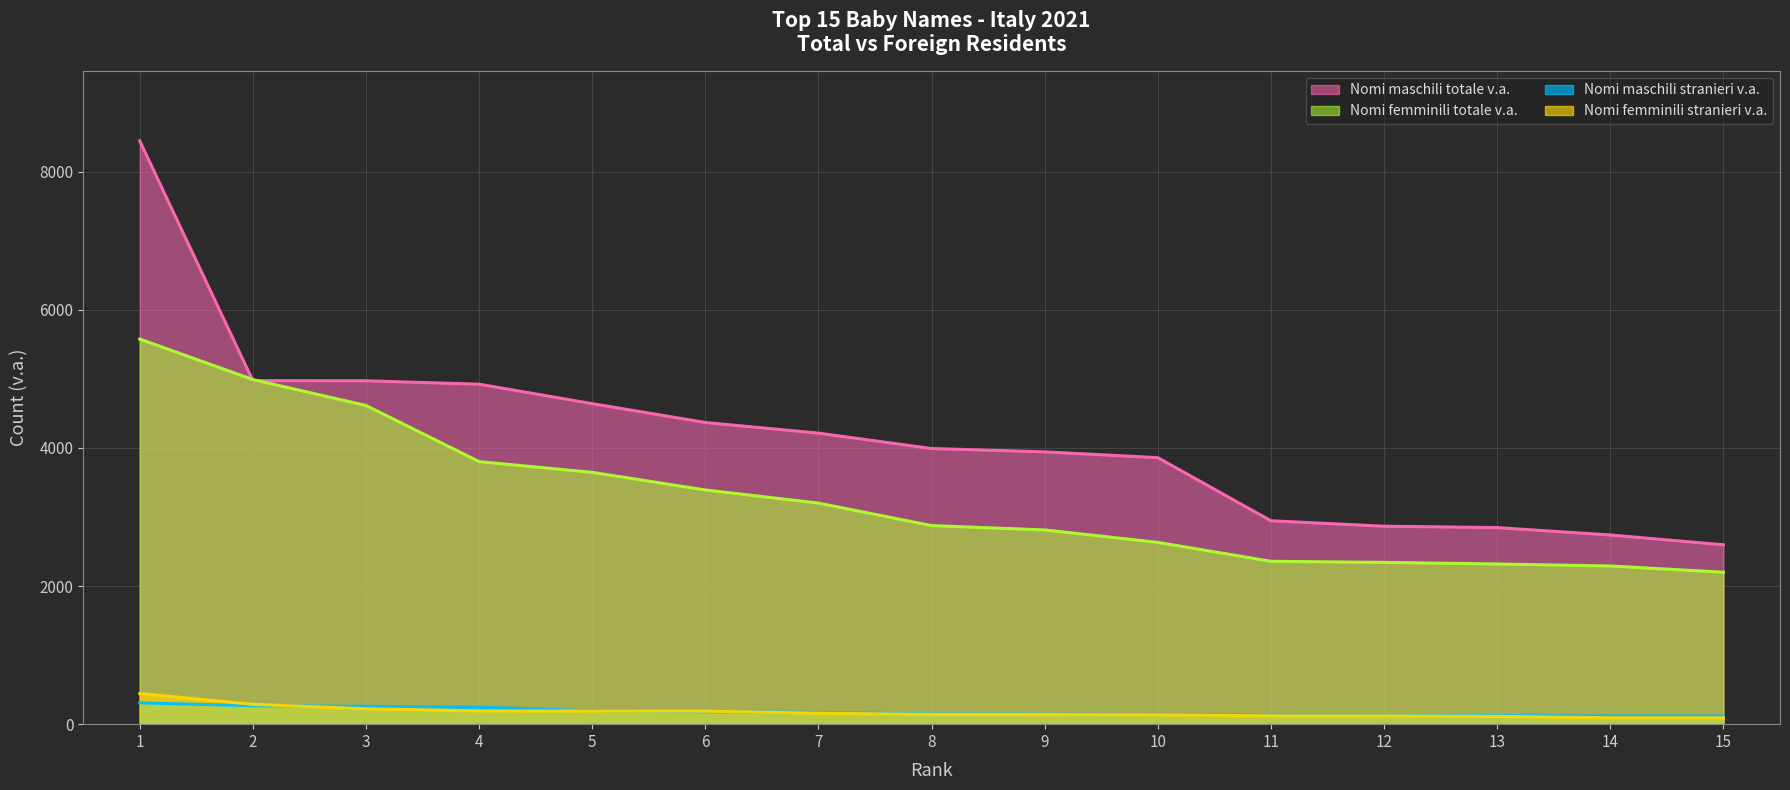

What is the difference between the Nomi maschili stranieri v.a. values at 11 and 9?

11